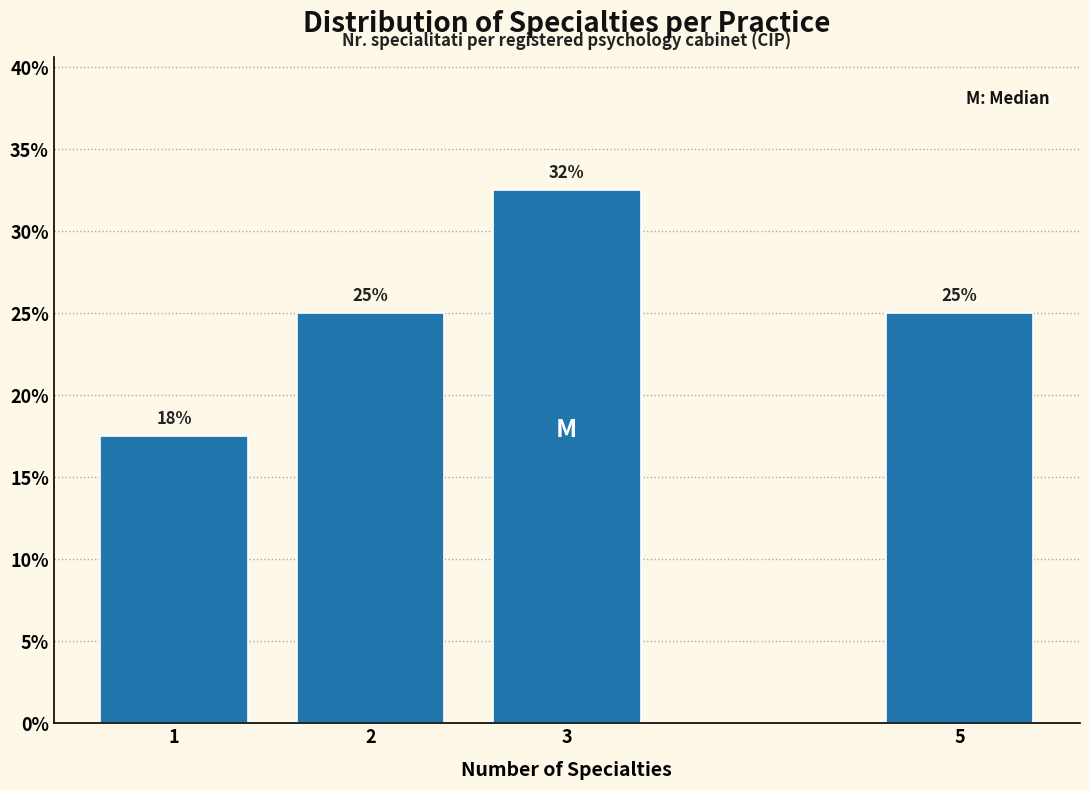

Which has a higher value, 1 or 3?

3